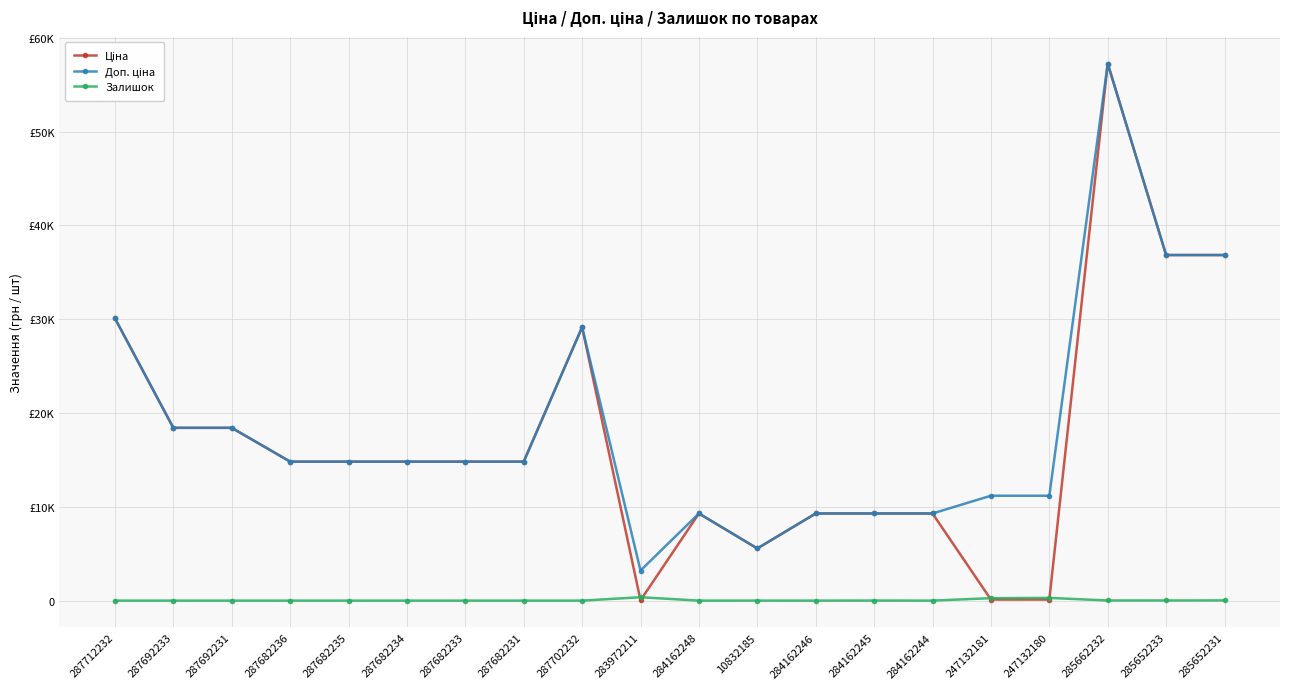

What is the average value of the Залишок series?

48.5